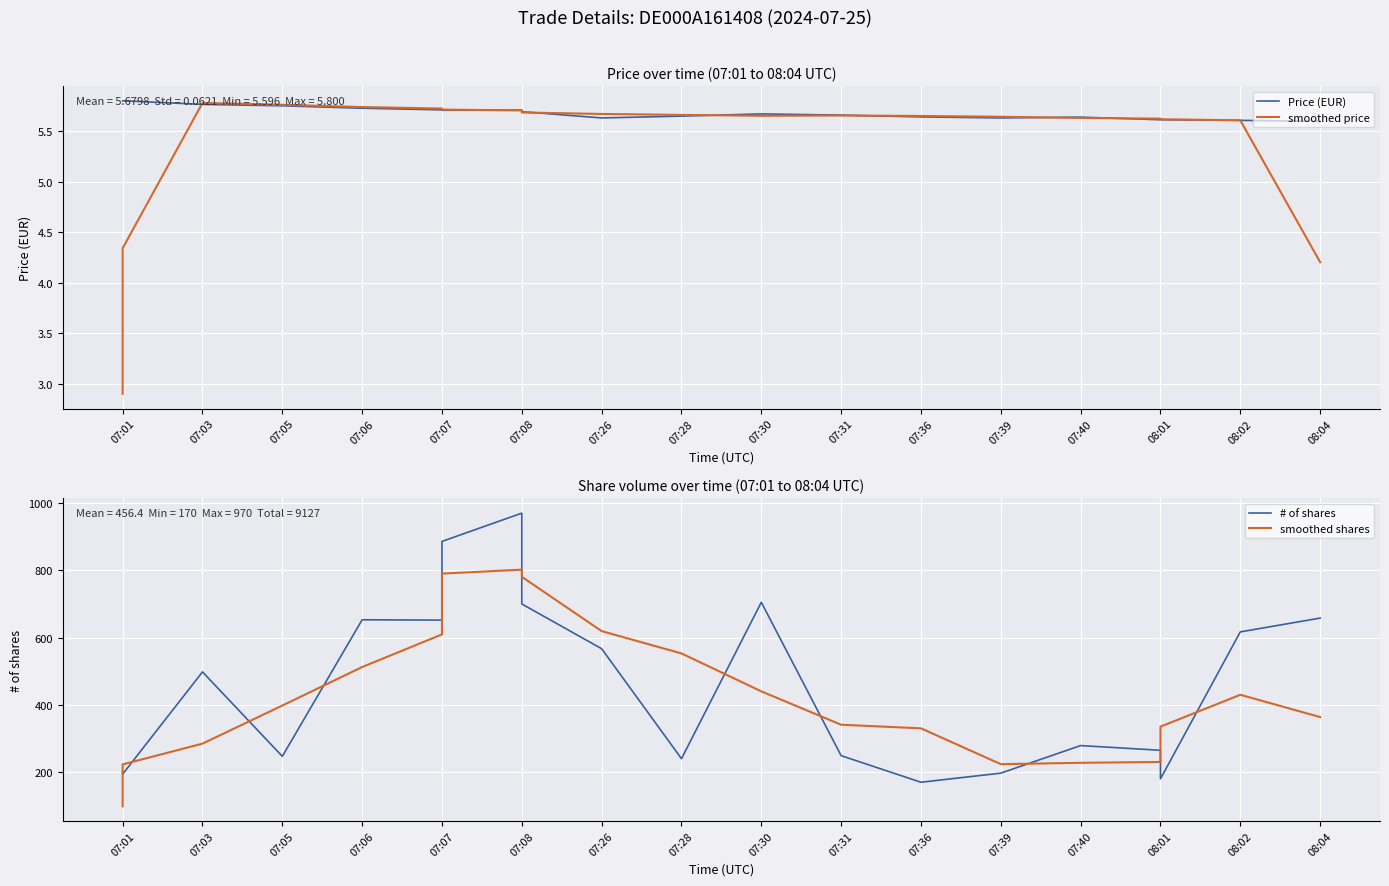

What are all the series names shown in the legend?

Price (EUR), smoothed price, # of shares, smoothed shares